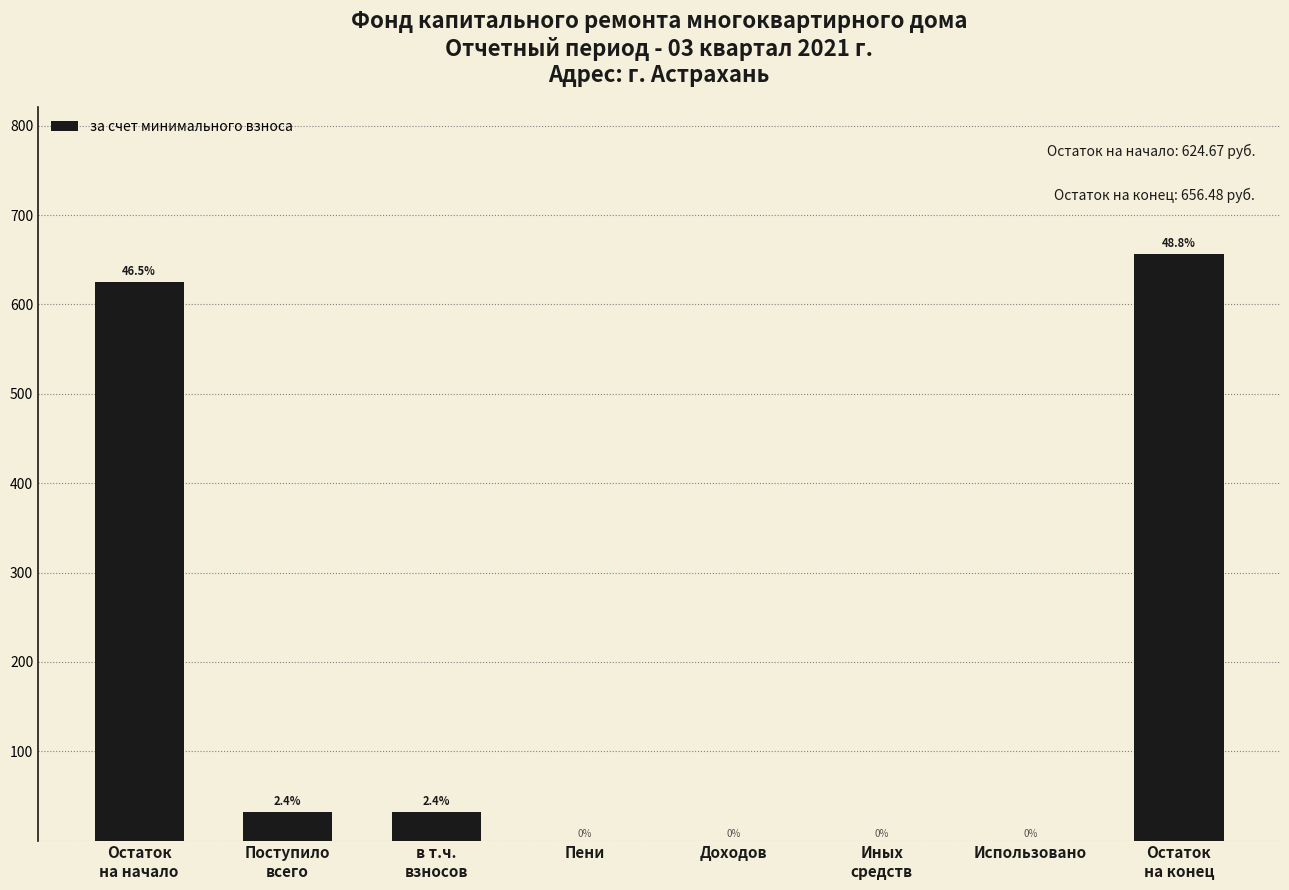

What is the greatest value displayed?

656.5